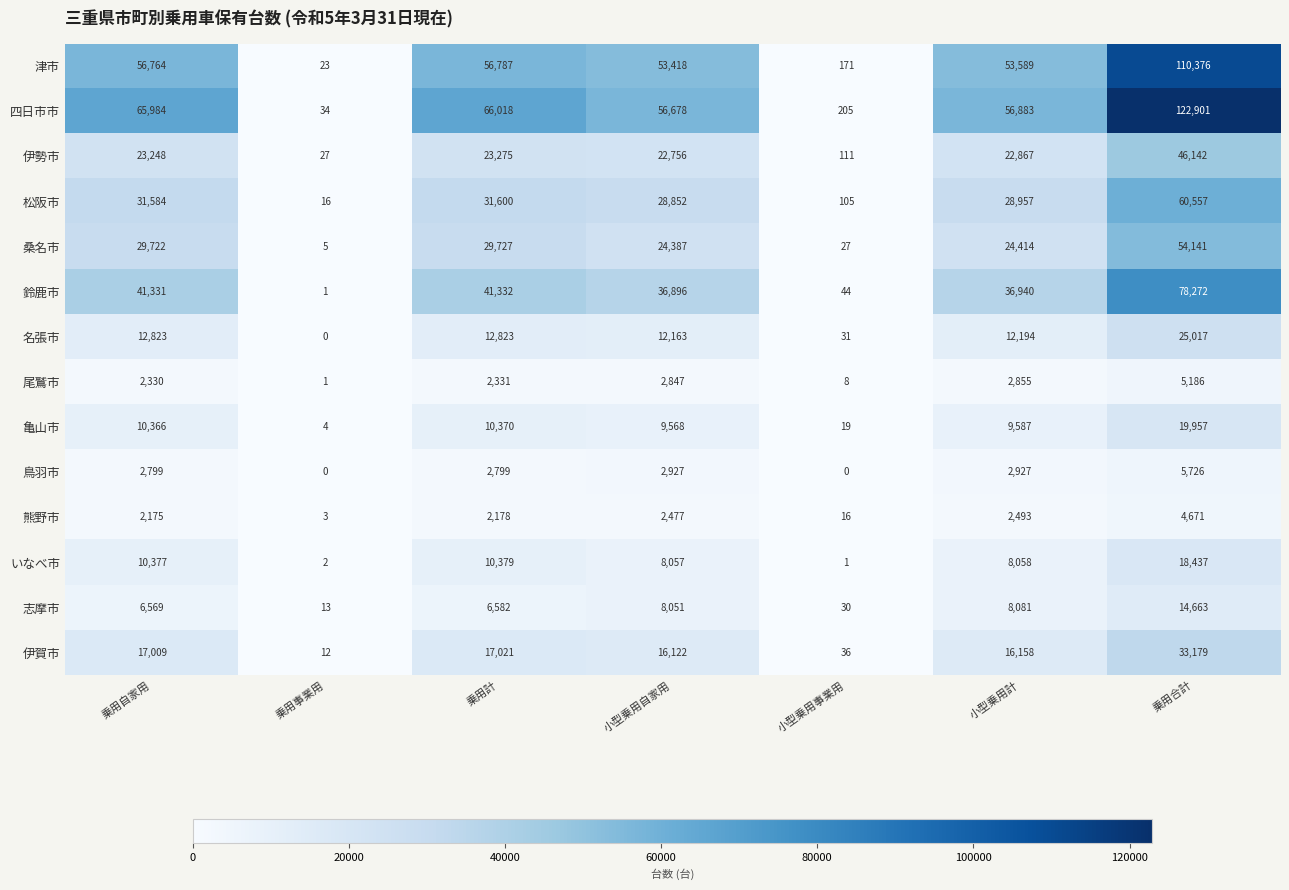

Where is 桑名市 nearest to the value 27073?

乗用自家用